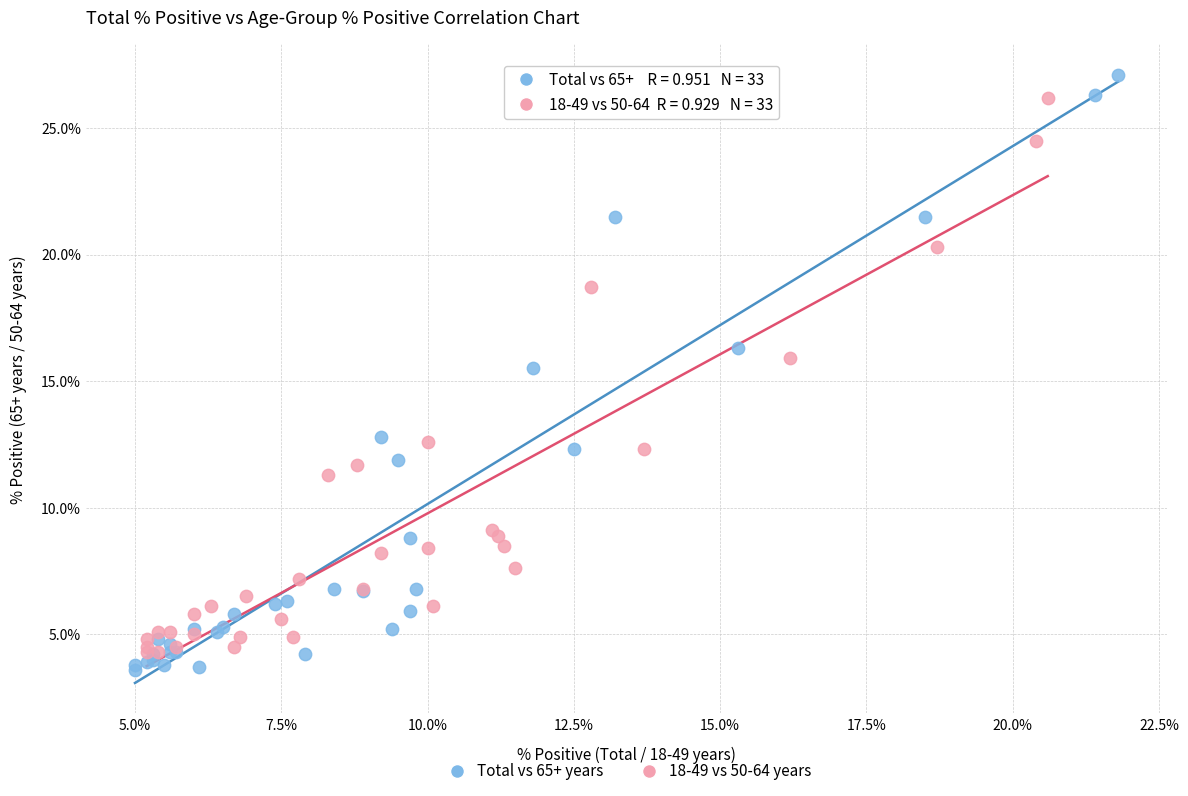

What are all the series names shown in the legend?

Total vs 65+ years, 18-49 vs 50-64 years